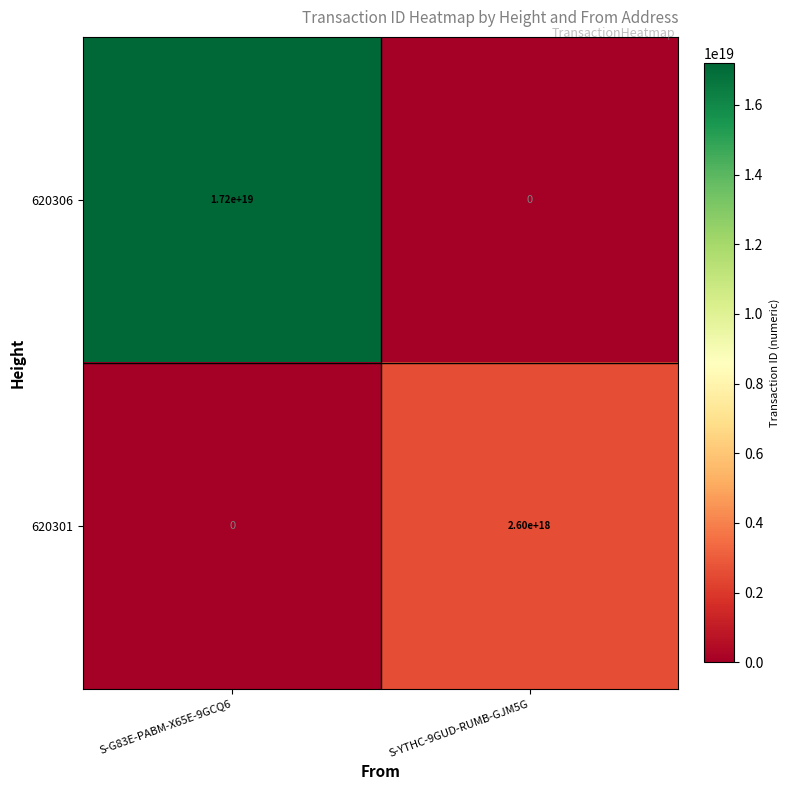

List the series in order of their peak value, highest first.

620306, 620301